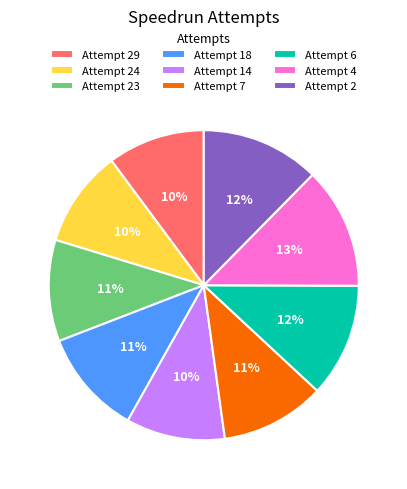

True or false: Attempt 24 accounts for 10% of the total.

True